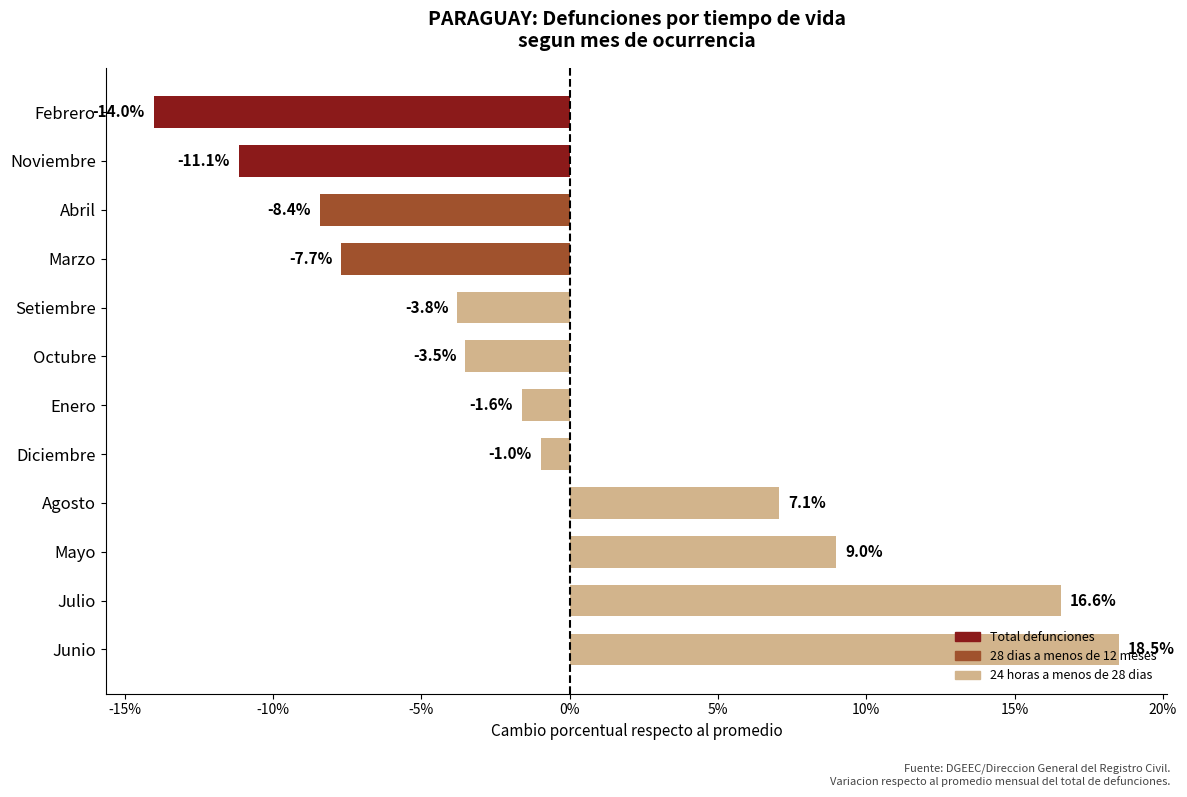

List the labels in order of value, smallest first.

Febrero, Noviembre, Abril, Marzo, Setiembre, Octubre, Enero, Diciembre, Agosto, Mayo, Julio, Junio